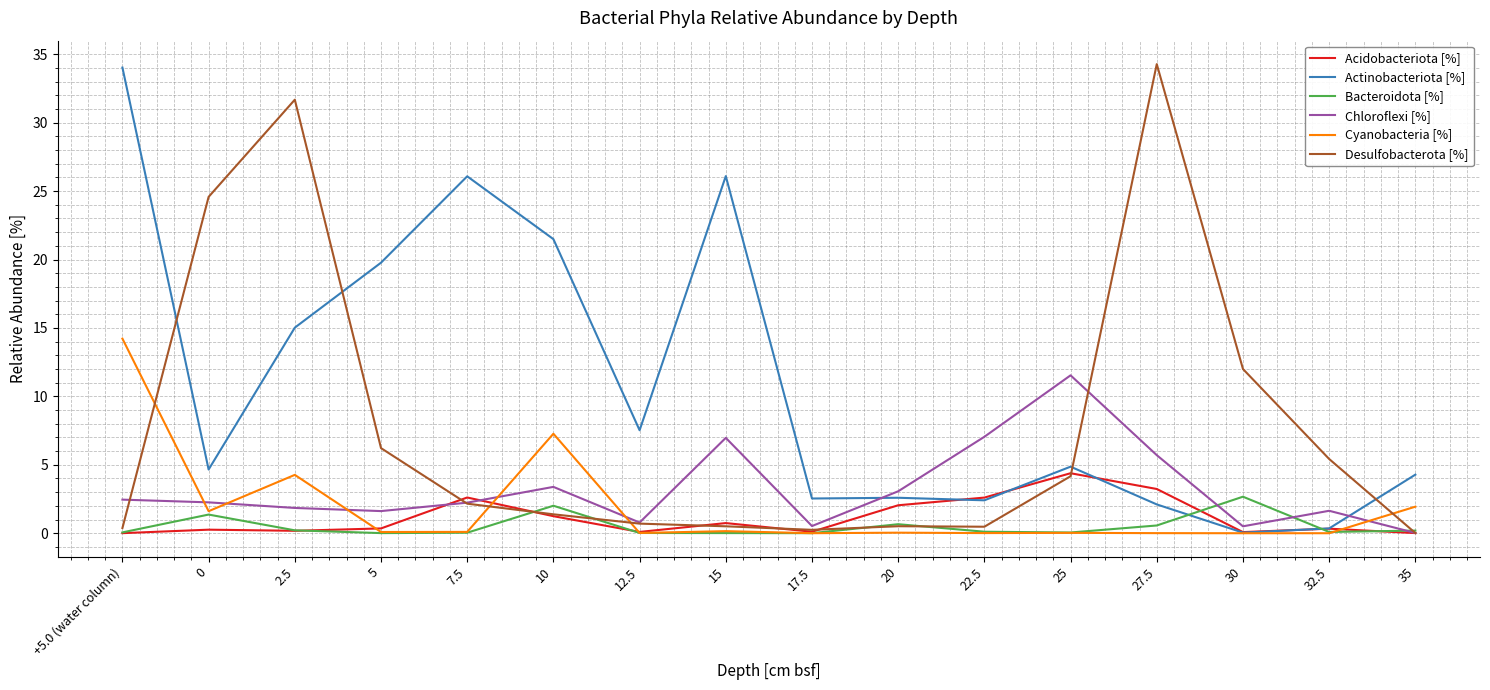

What is the approximate value of Chloroflexi [%] at 15?

7.0